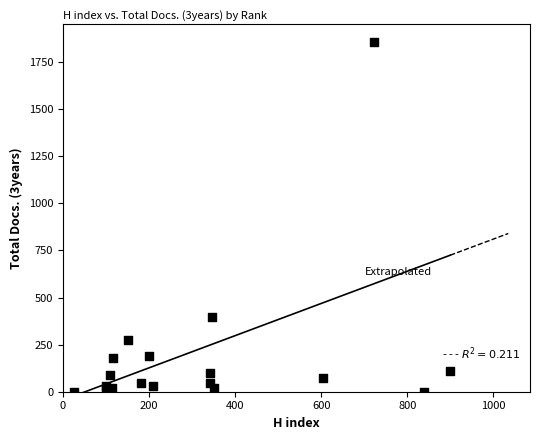

What Y value in the scatter plot is closest to 928?

399